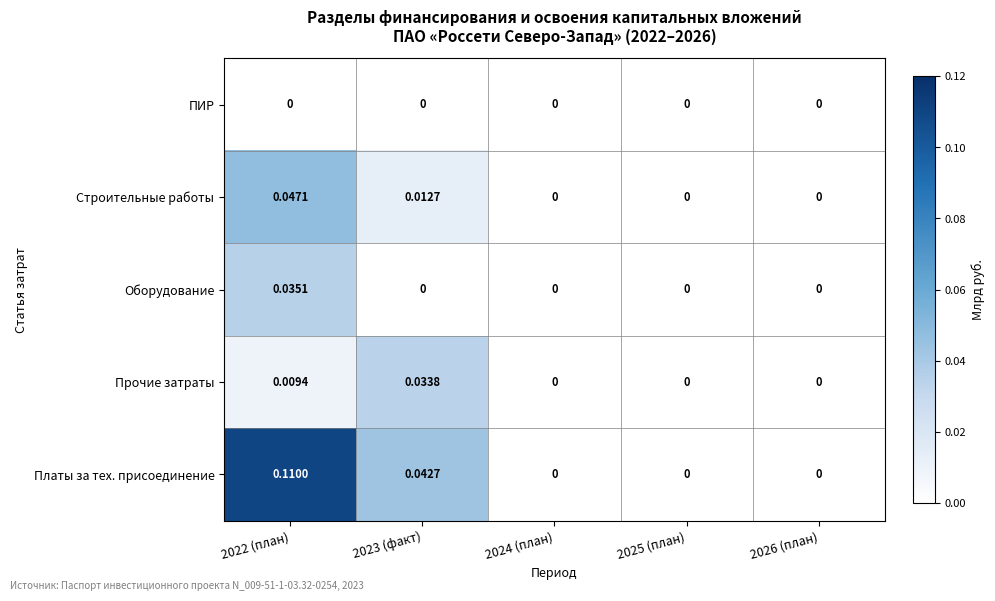

How many series are shown in this chart?

5